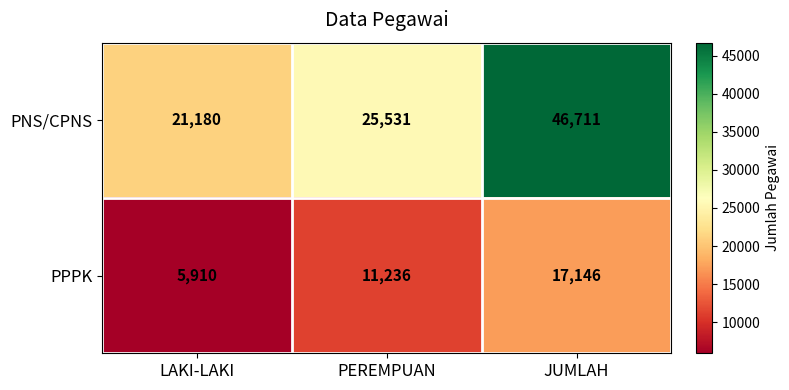

Rank the series at JUMLAH from highest to lowest value.

PNS/CPNS, PPPK